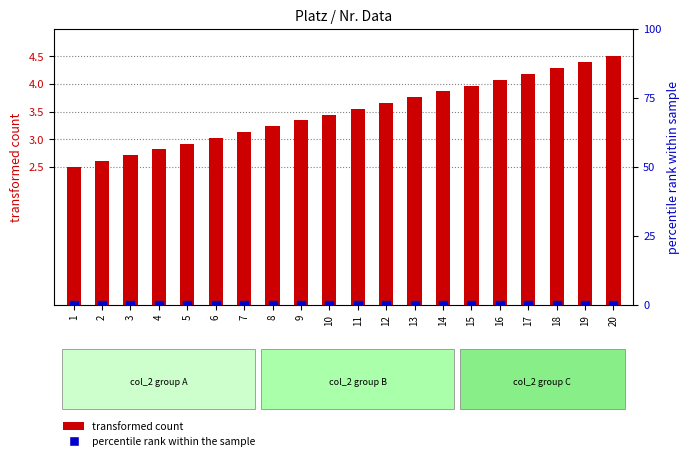

Which series contains the lowest Y value?

percentile rank (col_1)